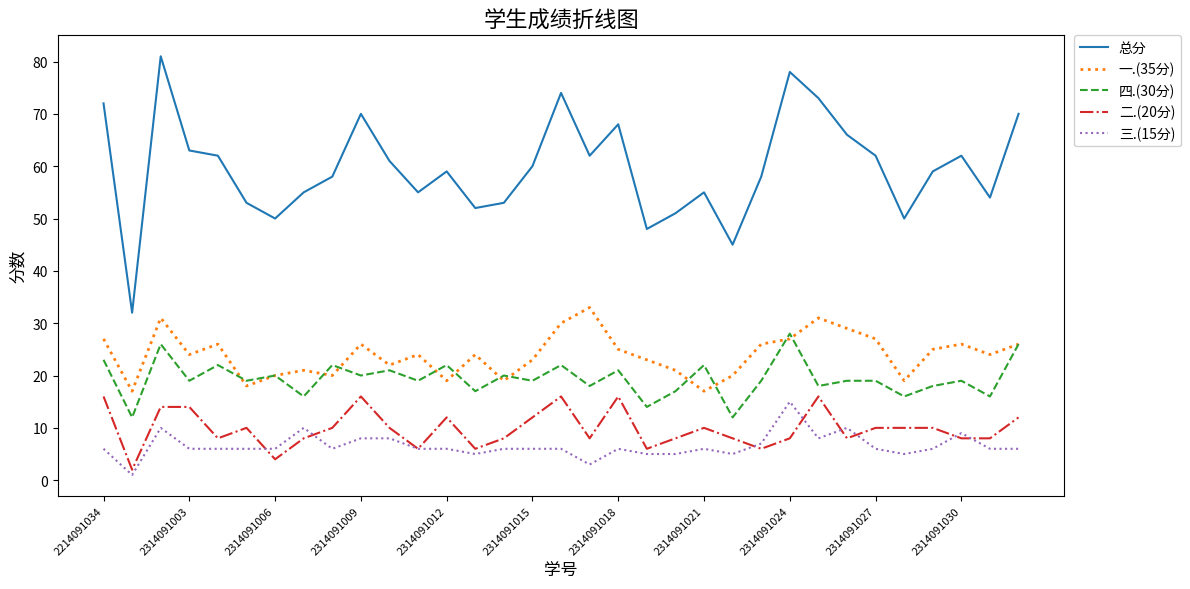

True or false: 总分 and 一.(35分) intersect in this chart.

False